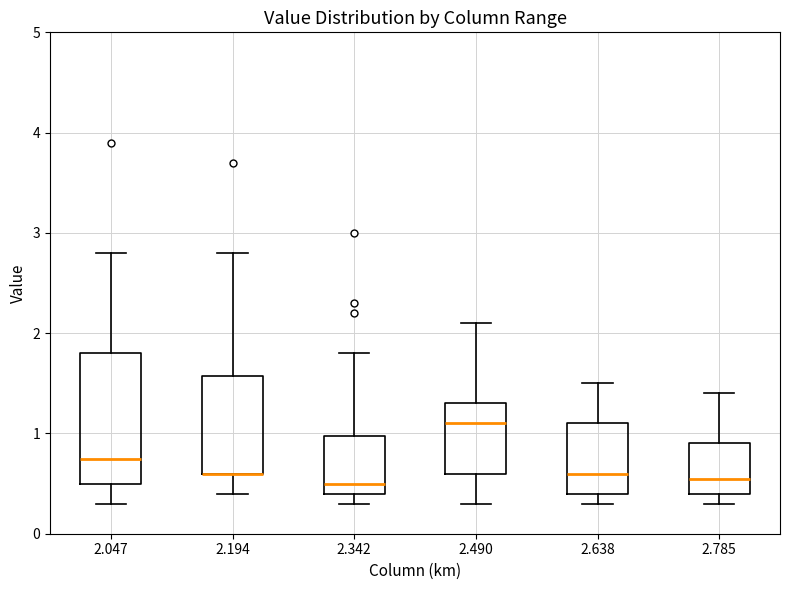

Where does the lower whisker of the box at x = 2.490 end on the y-axis? The values are not printed on the chart, so give them approximately, as read against the axis.

0.3